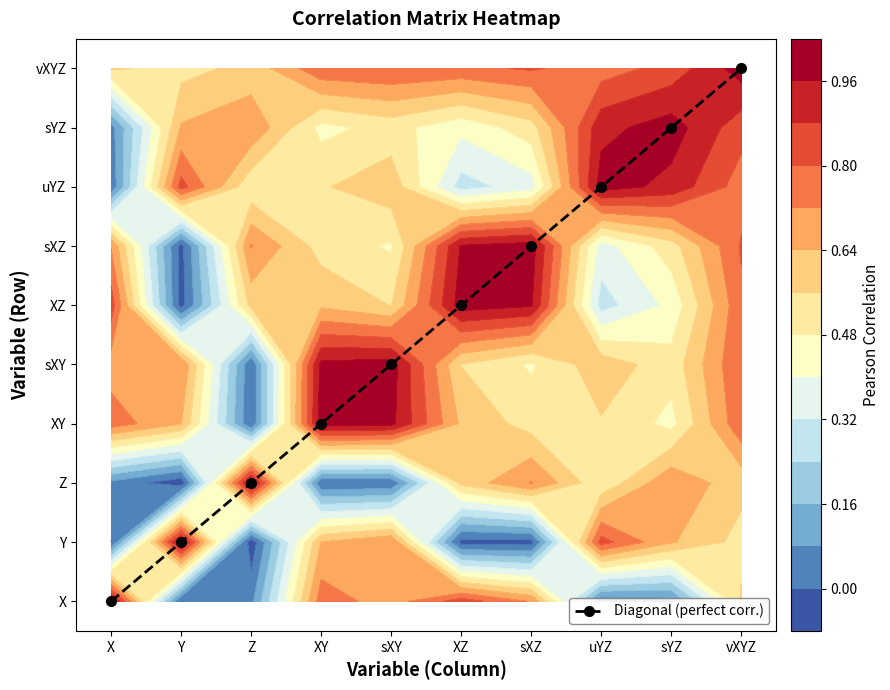

How many values are between 2 and 7?

6